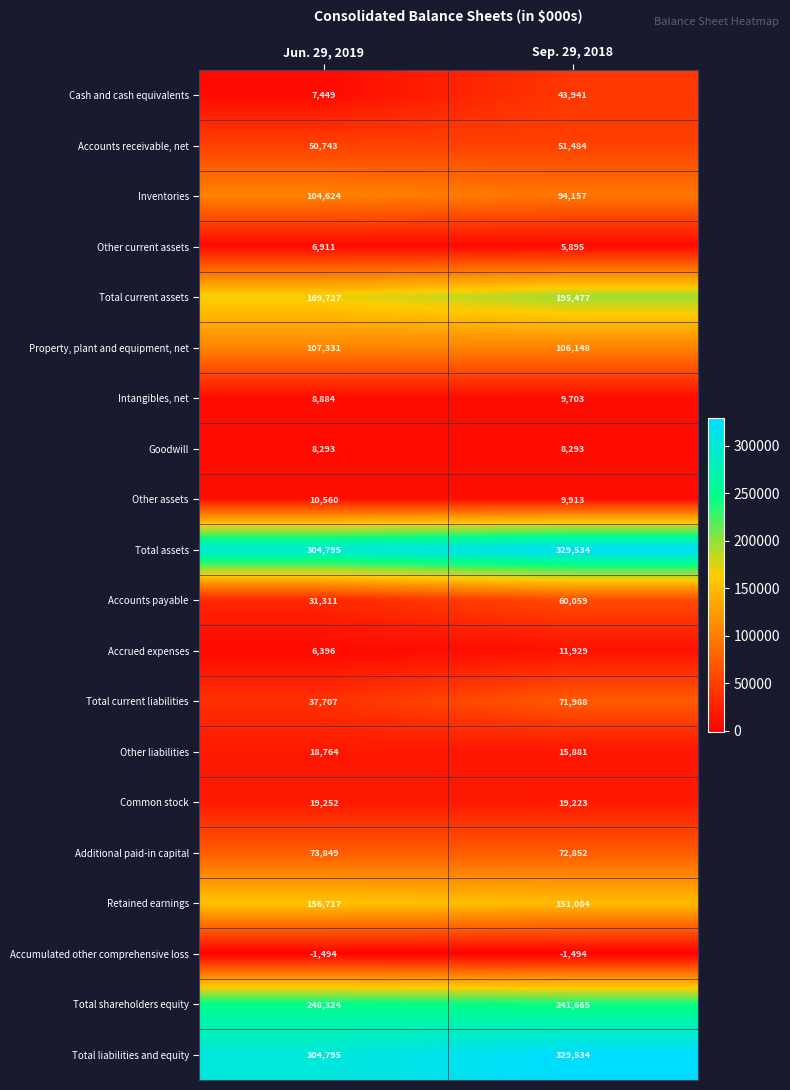

What is the minimum value shown in the chart?

-1494